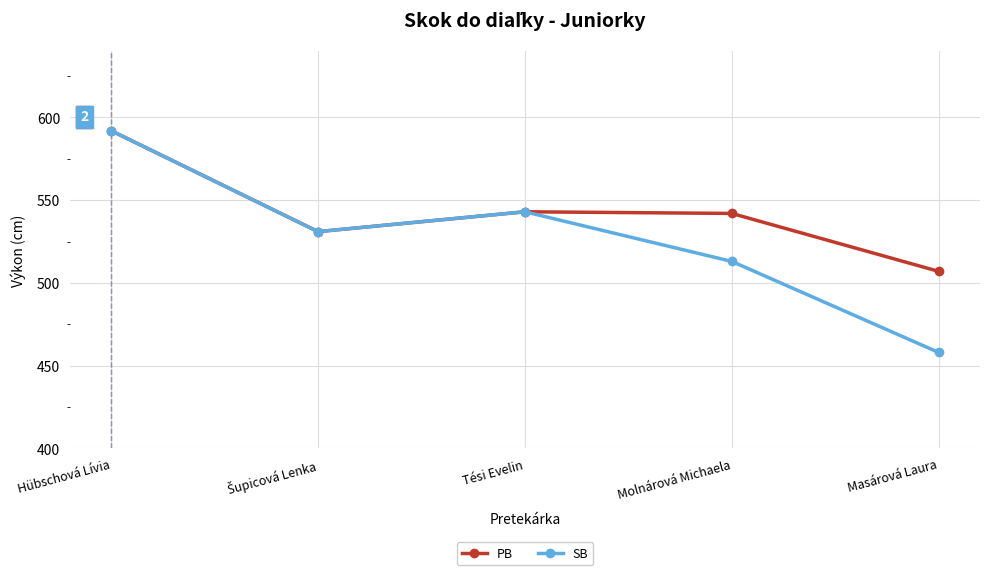

The value of PB at Tési Evelin is 307. True or false?

False